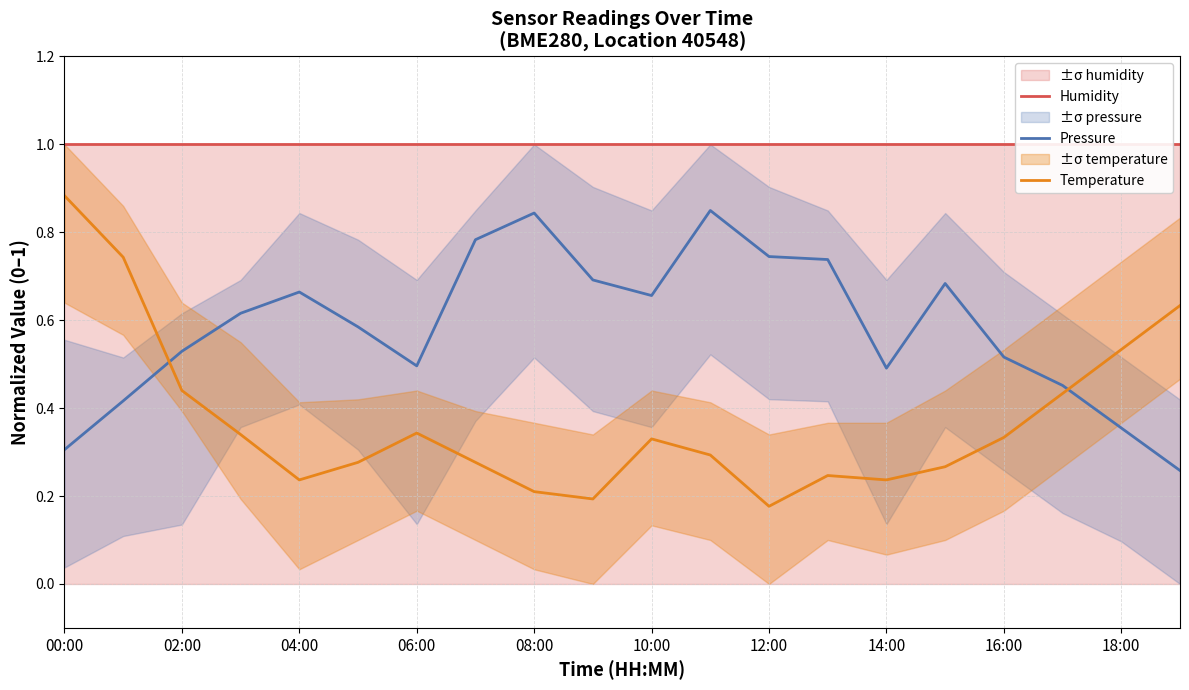

After their last crossing, which series has the higher values: Pressure or Temperature?

Temperature